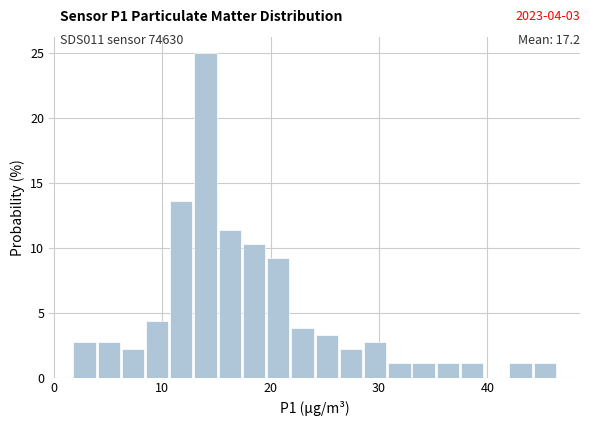

Around what value on the x-axis is the tallest bar? Give the approximate position of its centre, as read against the axis.

14